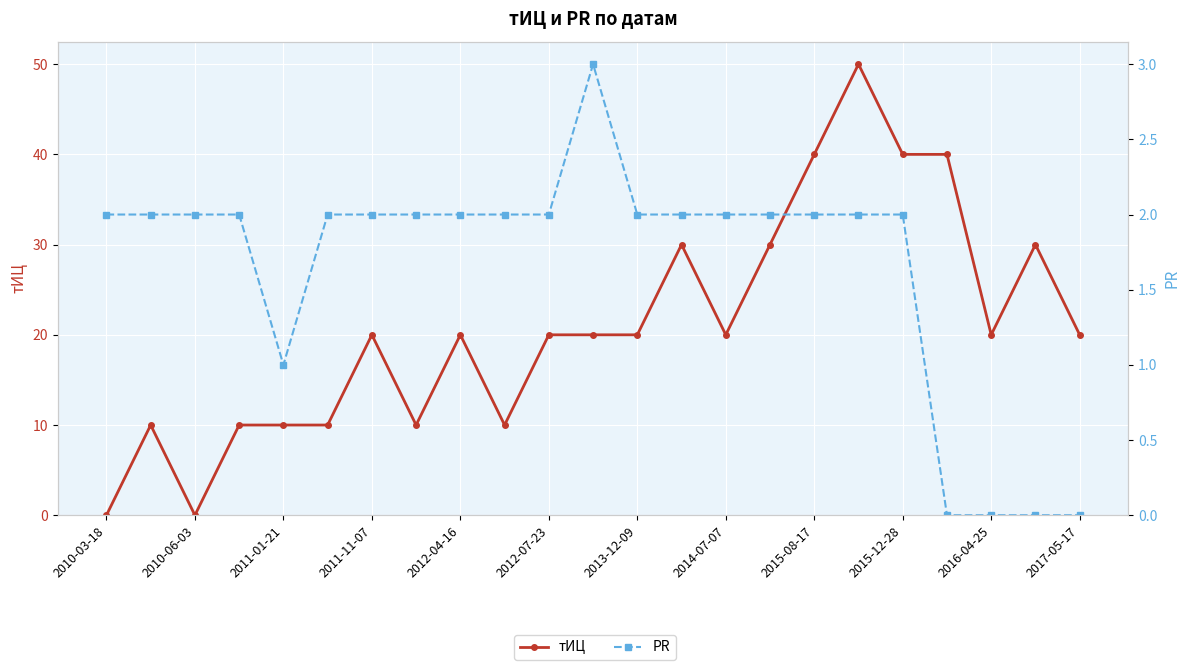

How many categories are shown in the chart?

23